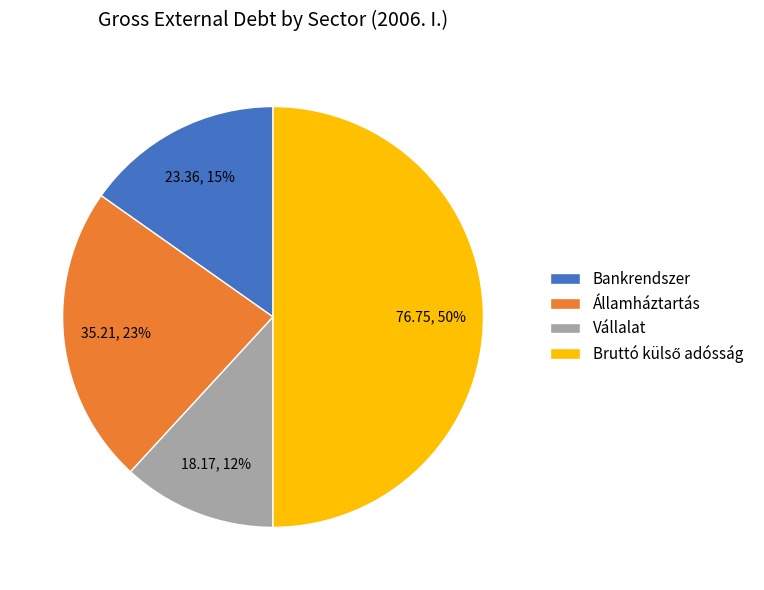

Is Bankrendszer the majority of the pie?

No